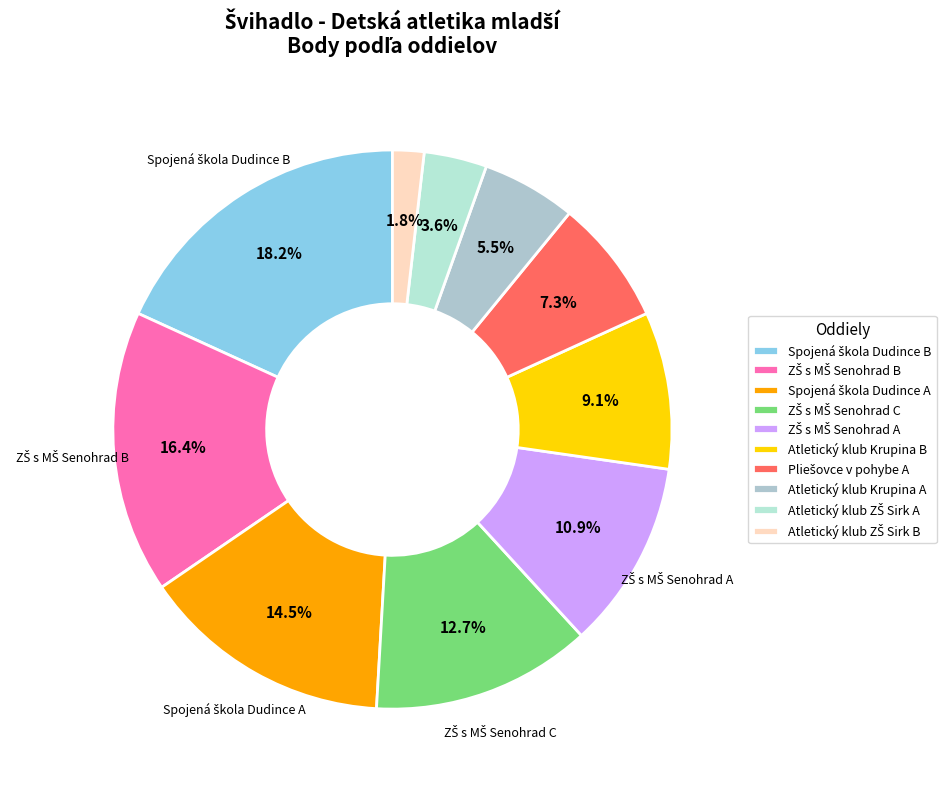

Which slice is the smallest?

Atletický klub ZŠ Sirk B